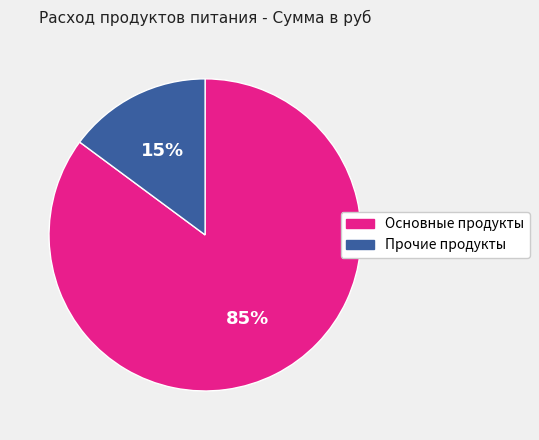

Between Прочие продукты and Основные продукты, which is larger?

Основные продукты